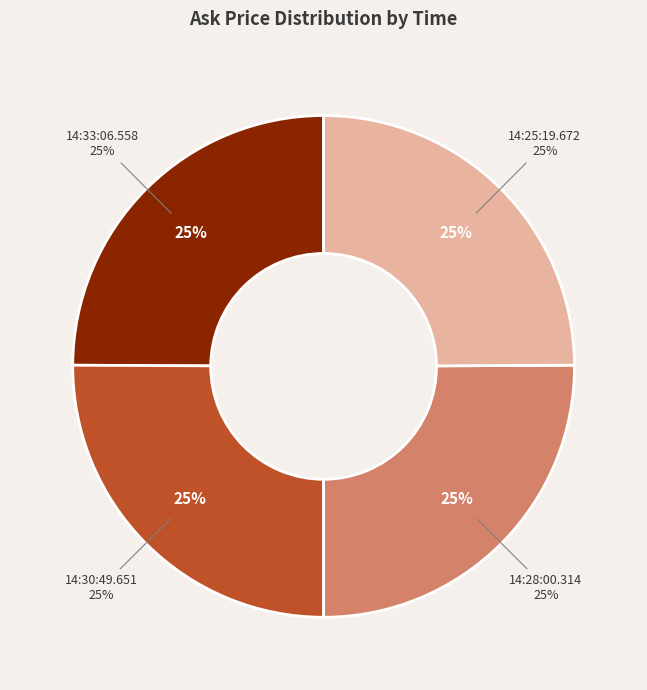

To the nearest percent, what is the average slice percentage?

25%